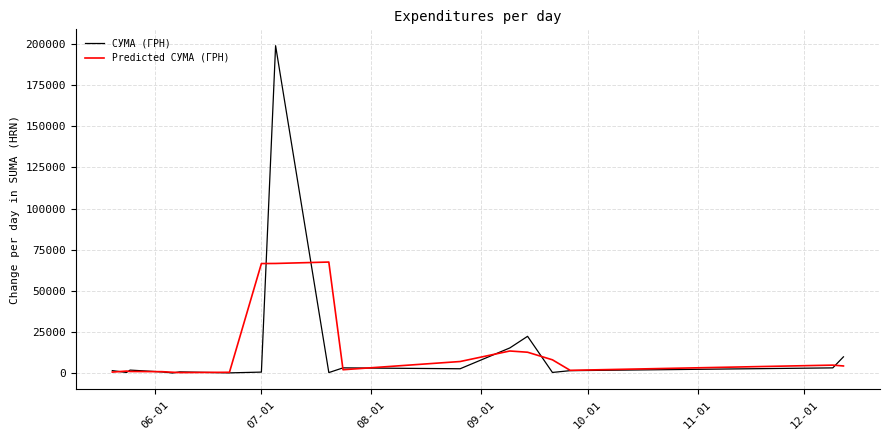

How many values in the Predicted СУМА (ГРН) series are below 4381?

9